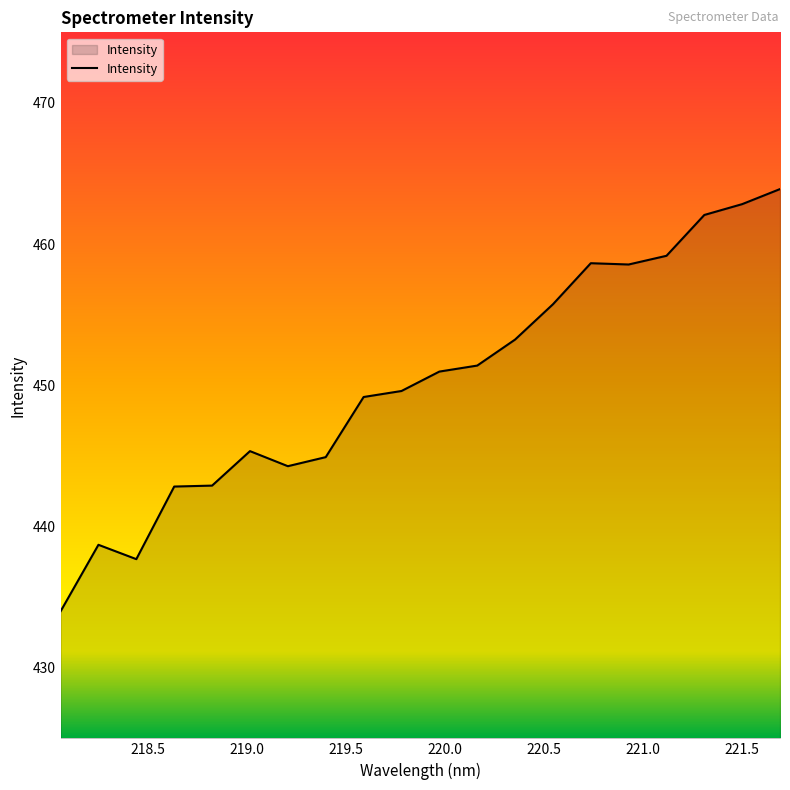

What is the difference between the maximum and minimum values?

29.9